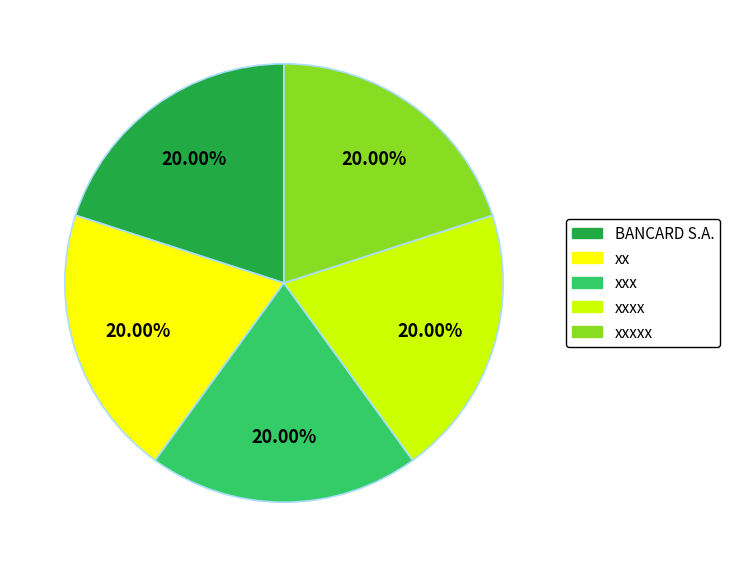

Does any single category account for the majority?

No